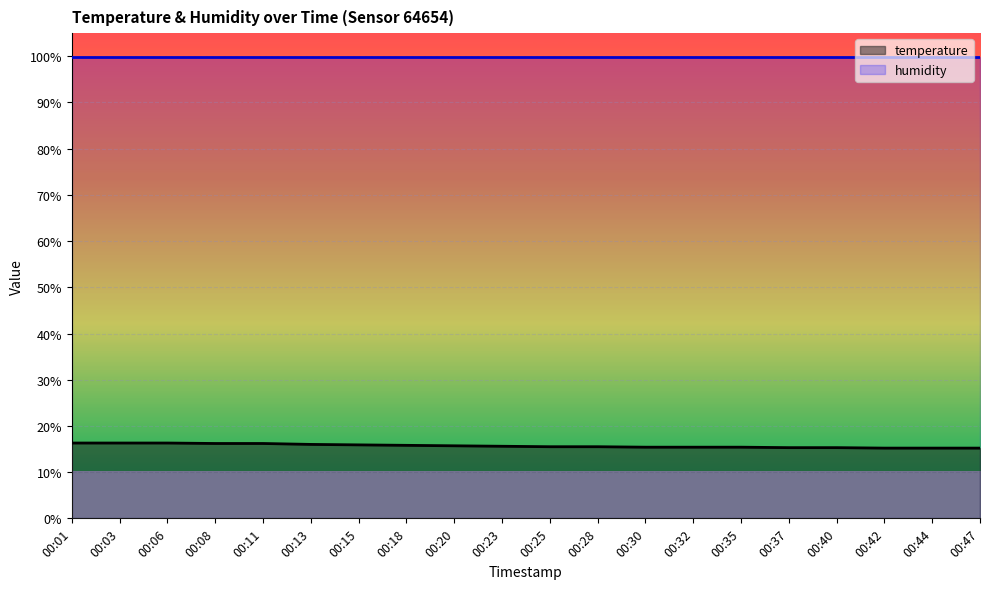

How many lines are shown in the chart?

2